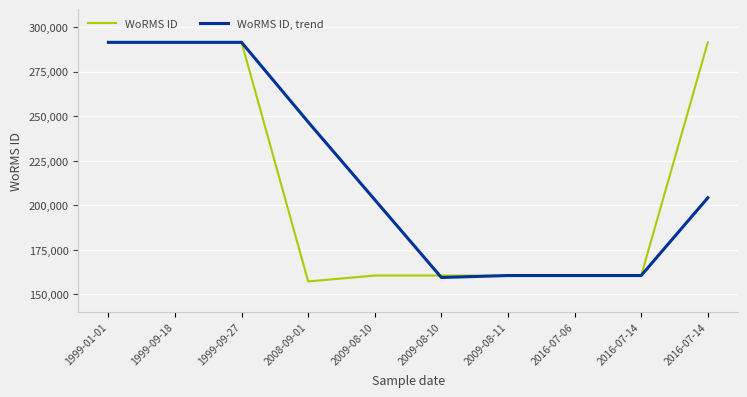

What are all the series names shown in the legend?

WoRMS ID, WoRMS ID, trend